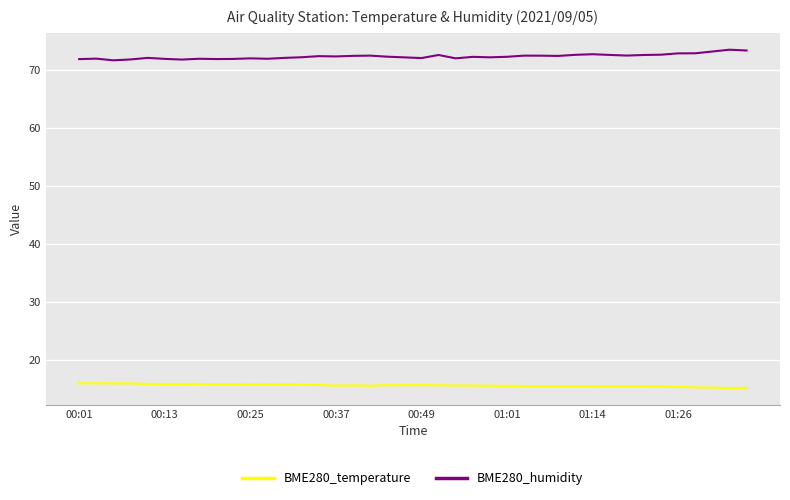

True or false: BME280_humidity and BME280_temperature intersect in this chart.

False